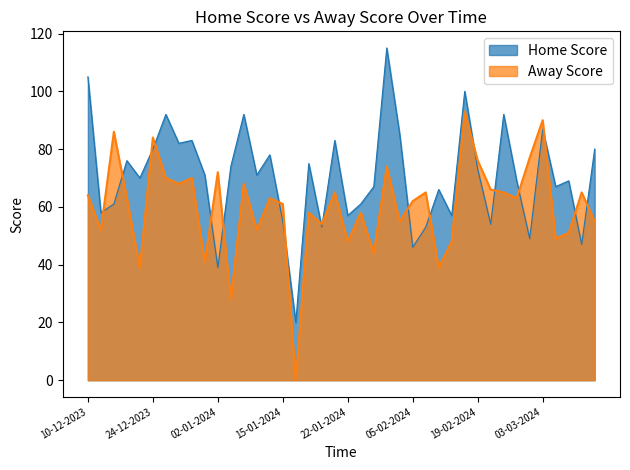

Which category has the lowest value across all series?

16-01-2024